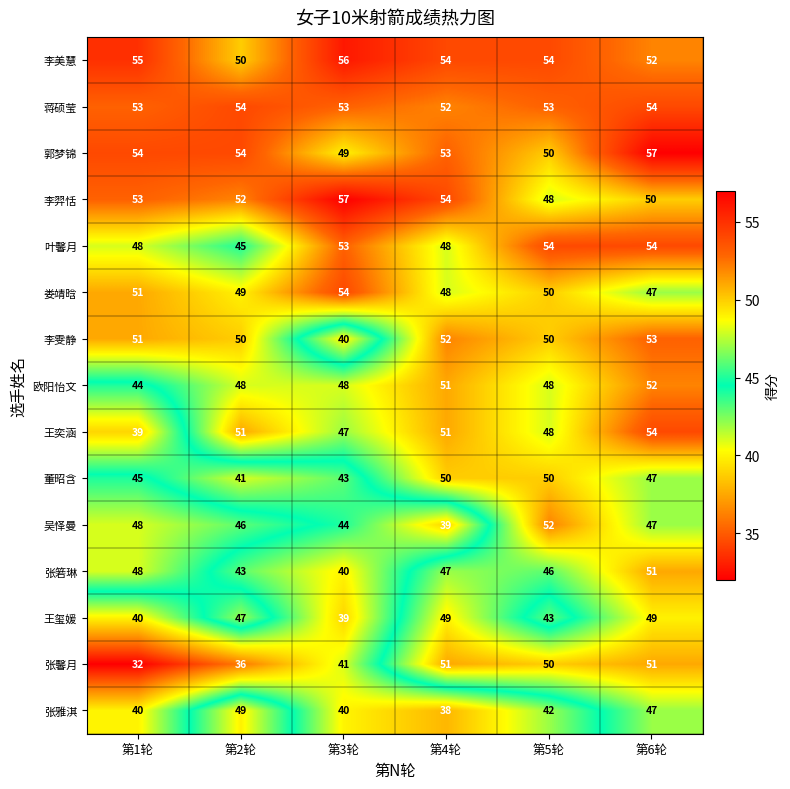

List the labels in order of 娄靖晗 value, smallest first.

第6轮, 第4轮, 第2轮, 第5轮, 第1轮, 第3轮